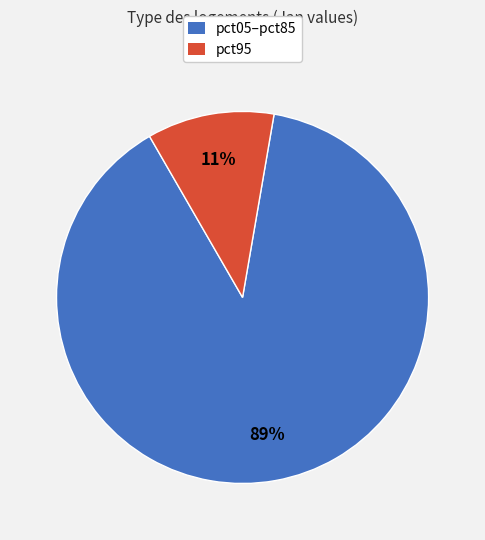

Does any single category account for the majority?

Yes